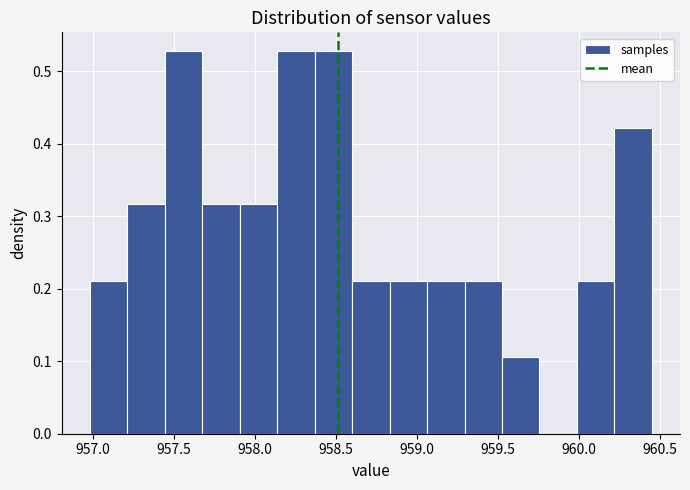

Reading left to right, list every bar in this chart as the range it spans on the x-axis followed by its height. Neither the bar edges nor the heights are printed on the chart, so give them approximately, as read against the axes.

957.00 to 957.20: 0.21
957.20 to 957.45: 0.32
957.45 to 957.65: 0.53
957.65 to 957.90: 0.32
957.90 to 958.15: 0.32
958.15 to 958.35: 0.53
958.35 to 958.60: 0.53
958.60 to 958.85: 0.21
958.85 to 959.05: 0.21
959.05 to 959.30: 0.21
959.30 to 959.50: 0.21
959.50 to 959.75: 0.11
959.75 to 960.00: 0
960.00 to 960.20: 0.21
960.20 to 960.45: 0.42